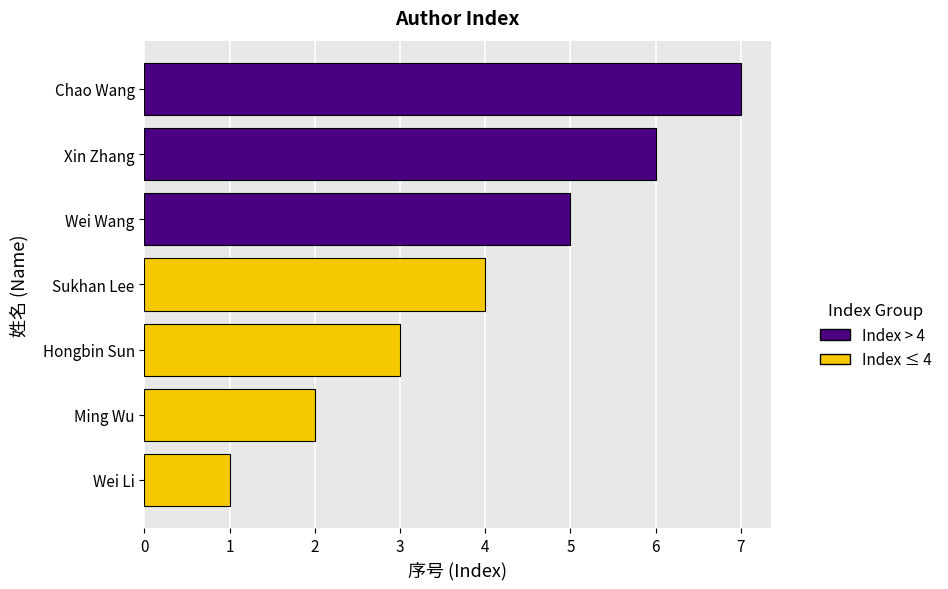

The chart shows a value of 8 at Wei Wang. True or false?

False